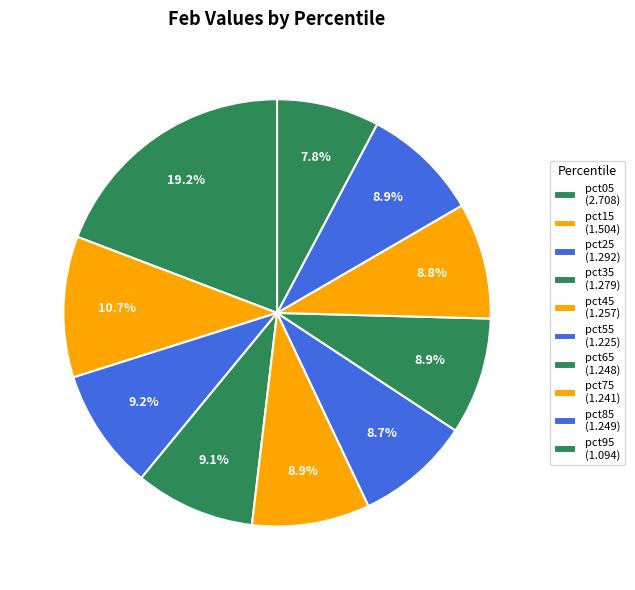

Is there a majority slice in this chart?

No